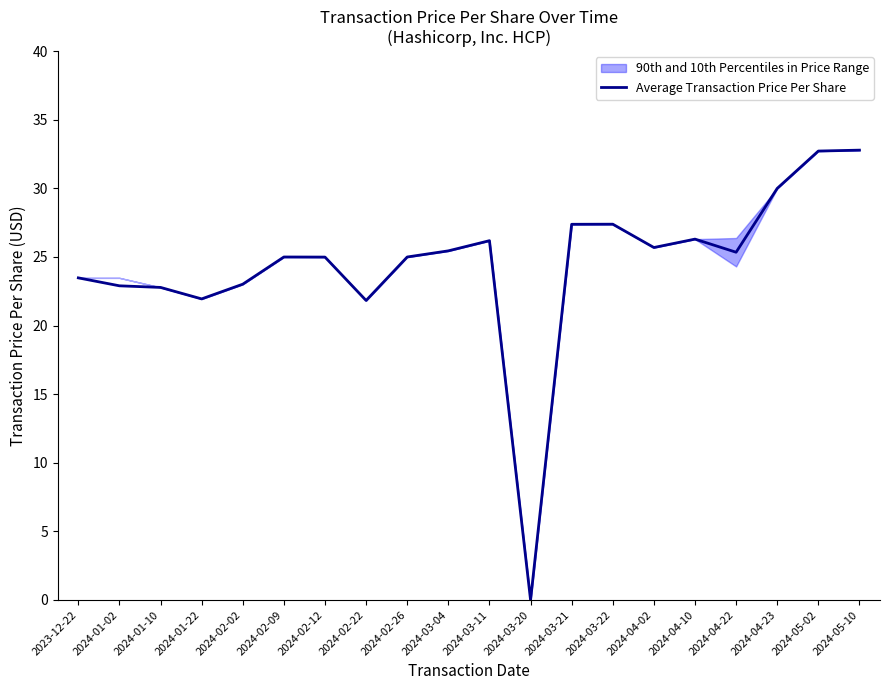

How many interior local peaks (higher than both neighbors) does the data have?

4